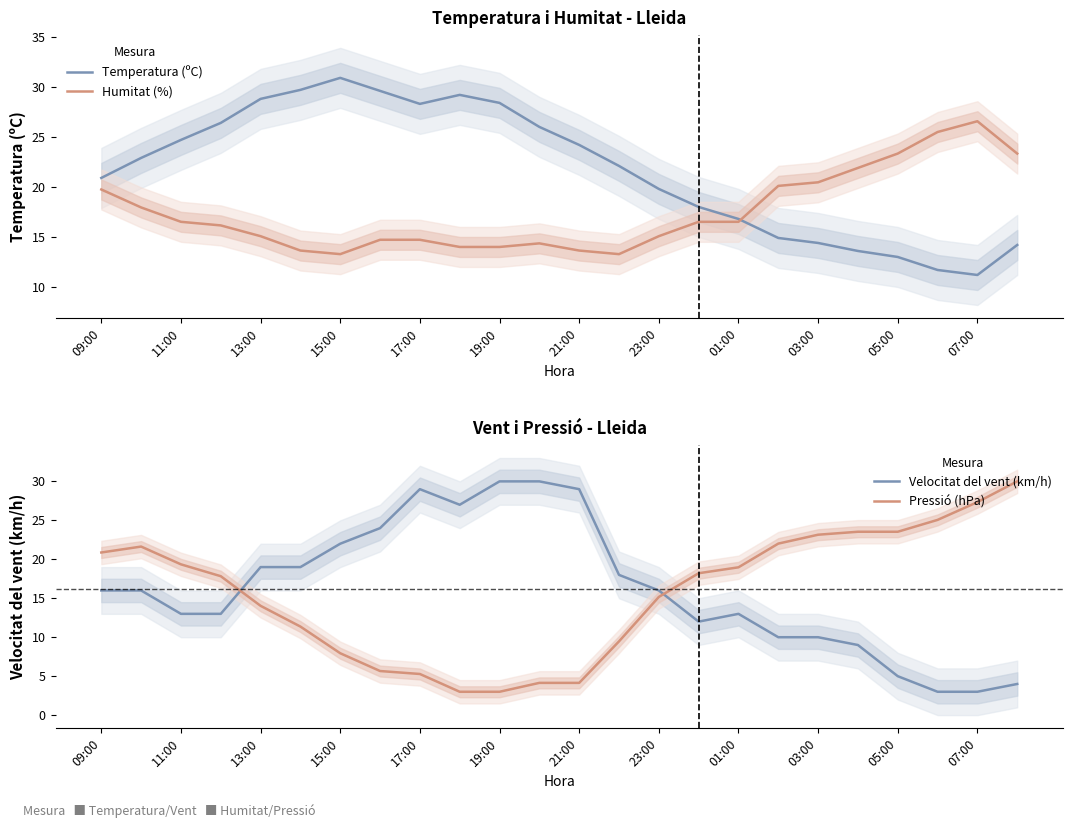

How many lines are shown in the chart?

4